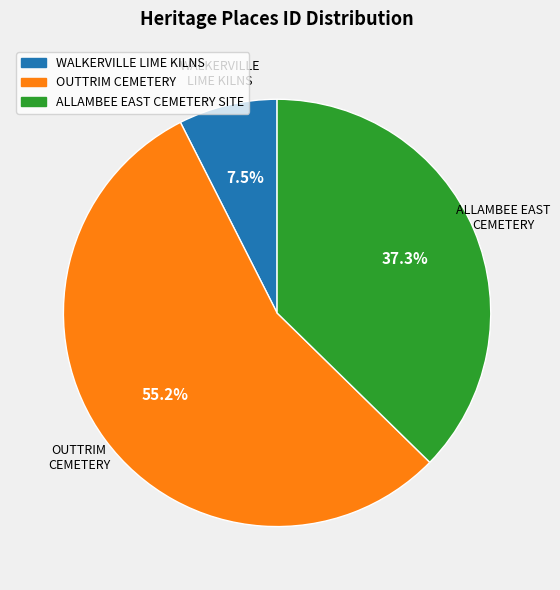

The ALLAMBEE EAST CEMETERY SITE slice represents 37% of the pie. True or false?

True